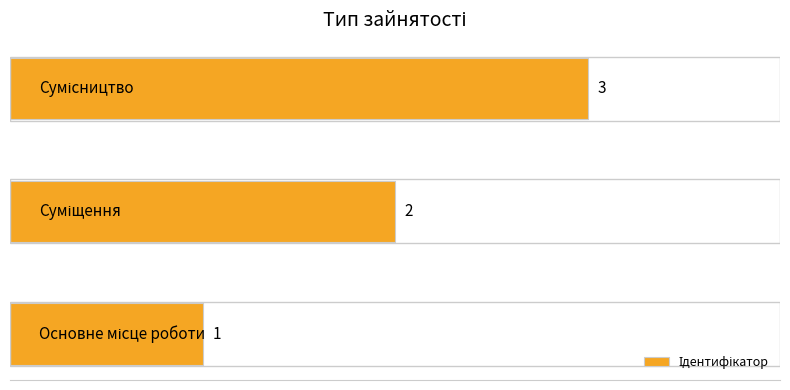

What is the greatest value displayed?

3